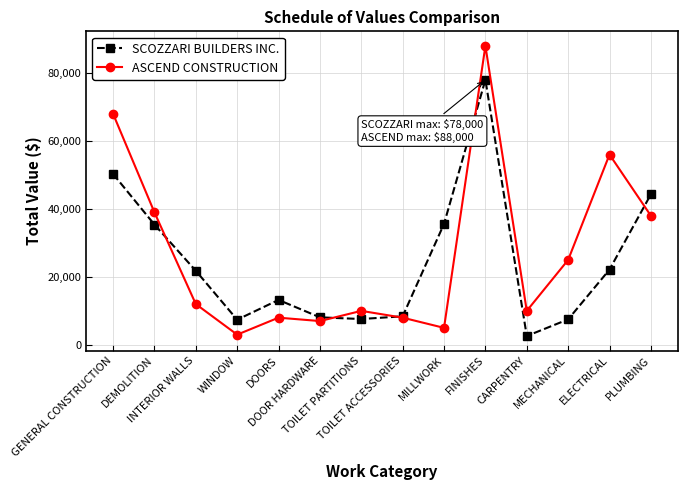

What position from the right is DEMOLITION?

13